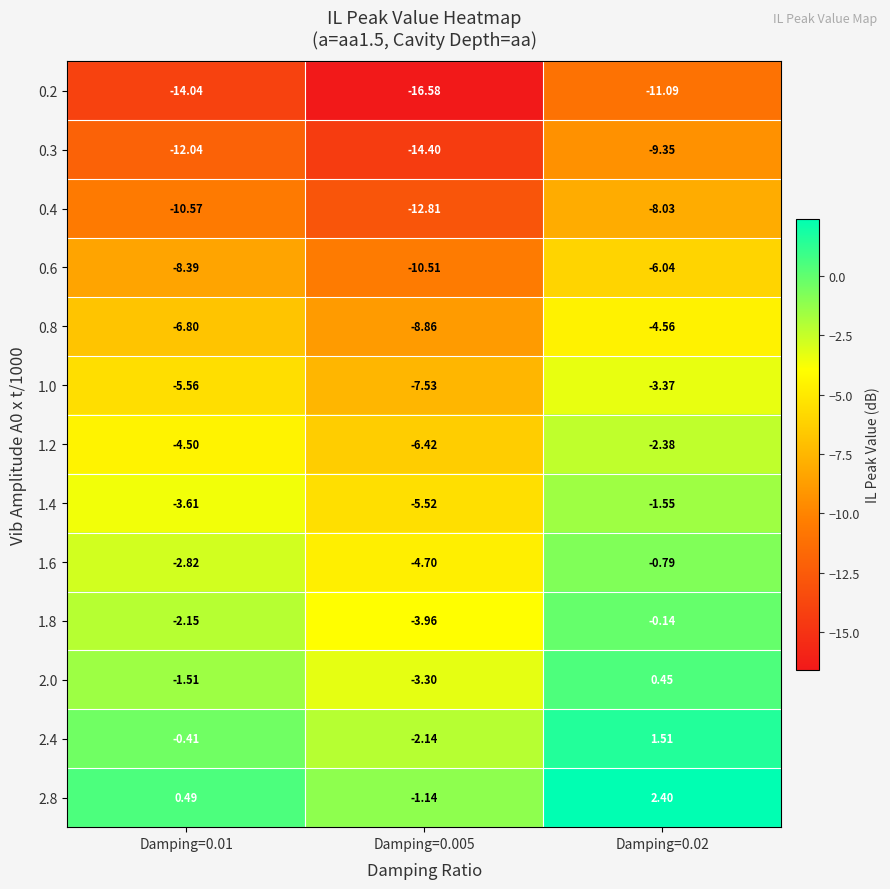

Is the value of 2.0 at Damping=0.02 greater than the value of 1.2 at Damping=0.005?

Yes